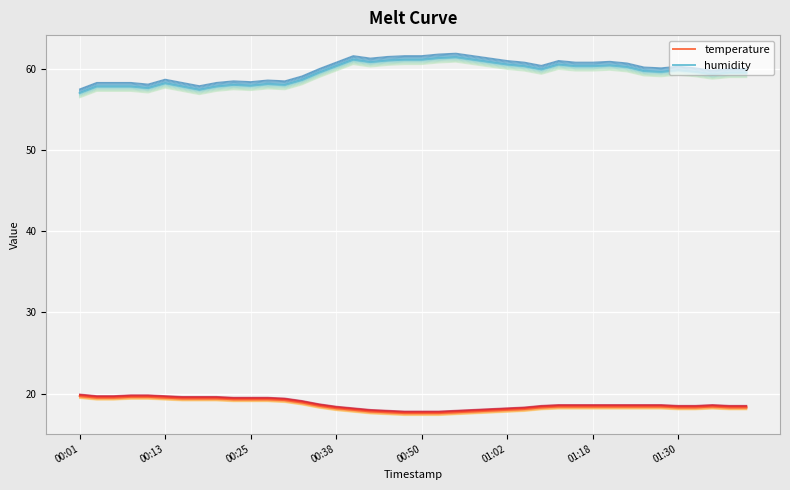

Which series has the widest spread of values?

humidity